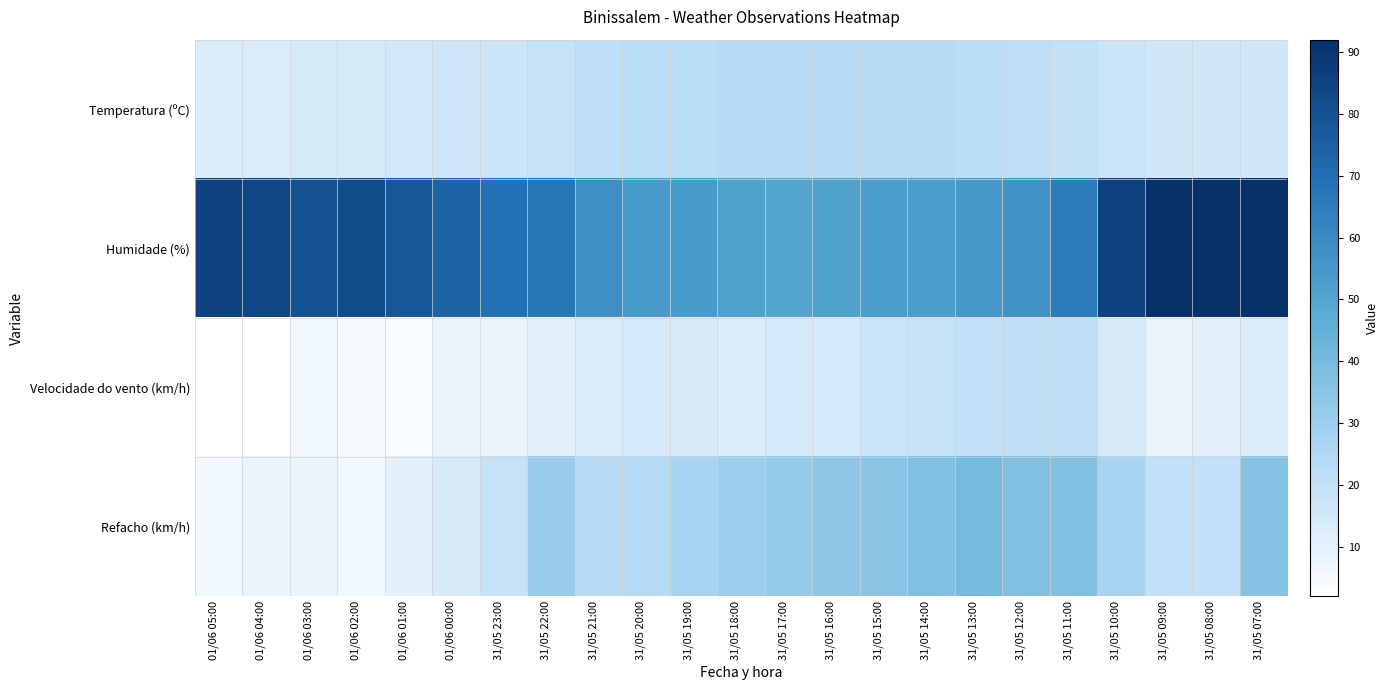

Which has a higher value, 01/06 04:00 or 31/05 07:00?

31/05 07:00